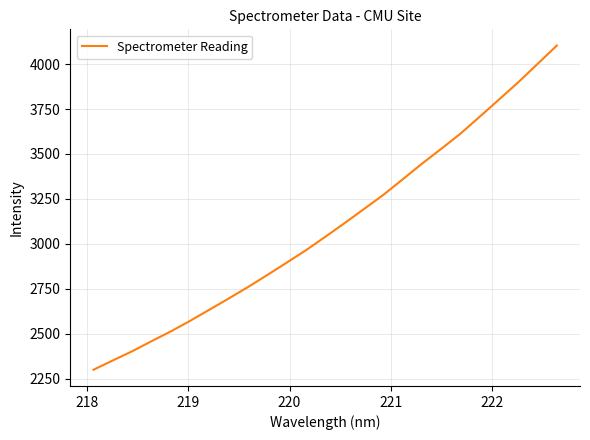

What is the difference between the maximum and minimum values?

1804.1